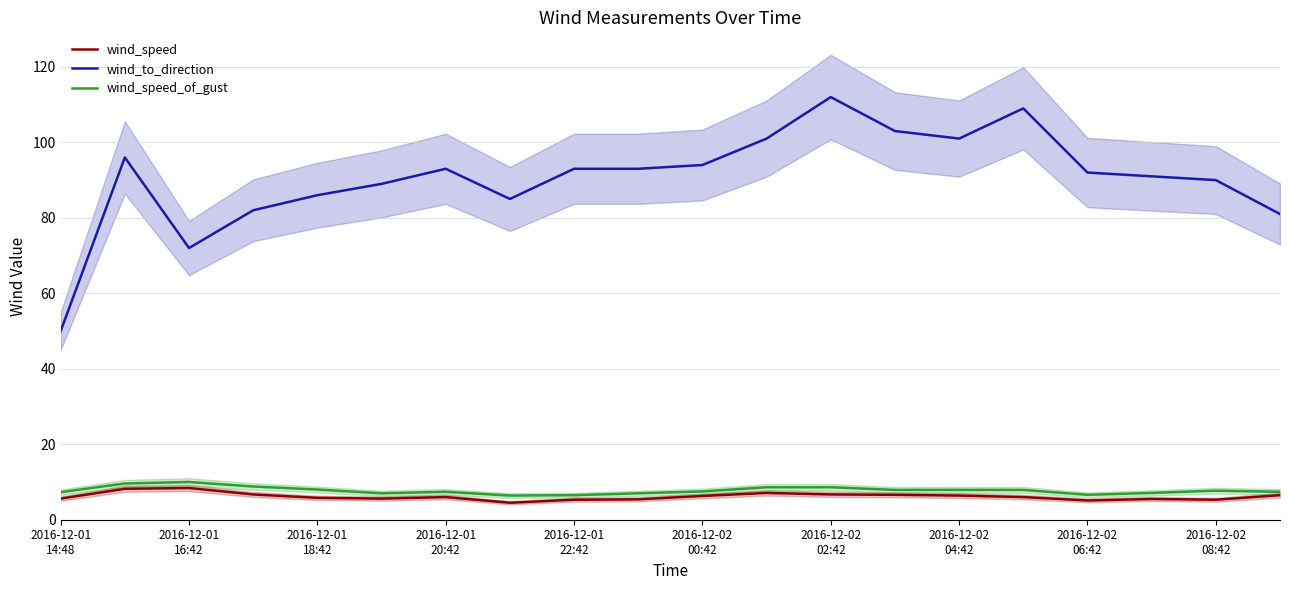

True or false: wind_speed and wind_speed_of_gust cross at least once.

False